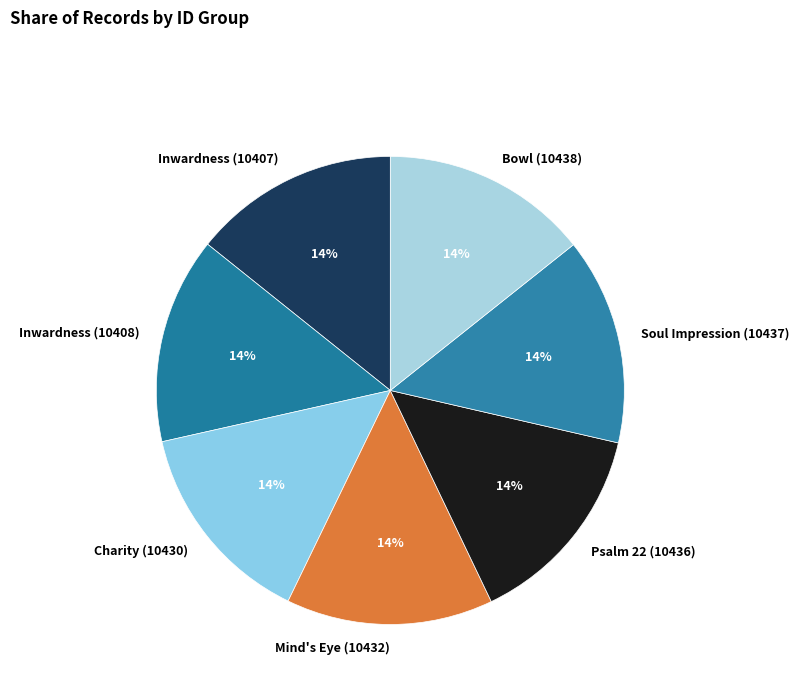

Is it true that Psalm 22 (10436) is 14% of the pie?

True